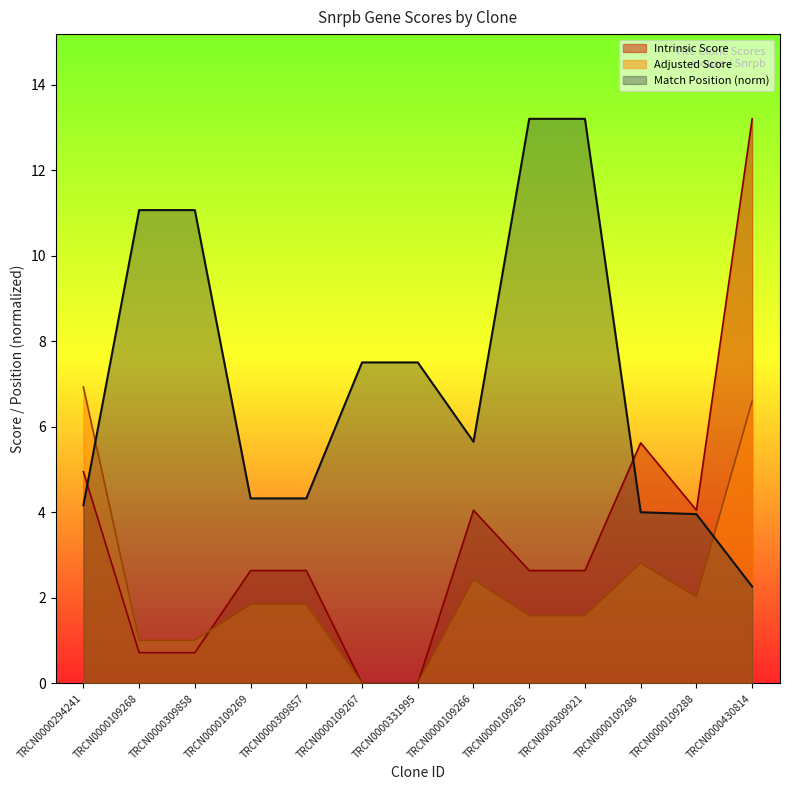

Does the chart have visible grid lines?

No